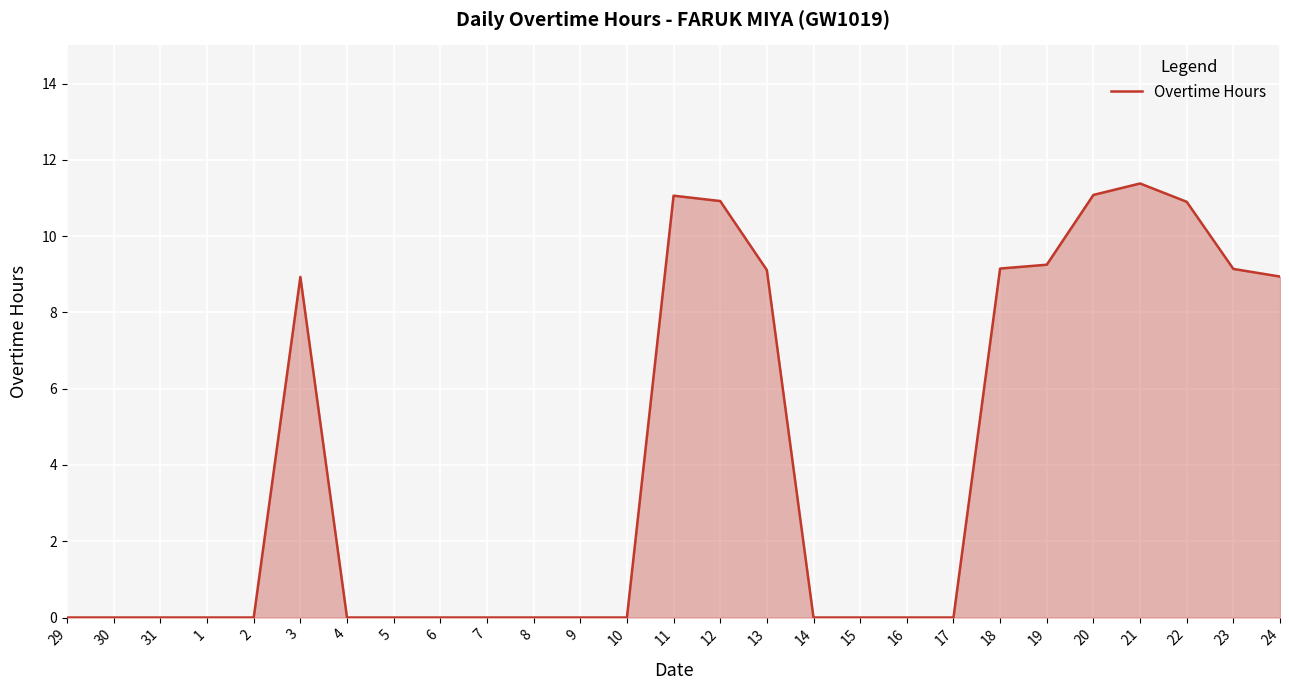

Which has a higher value, 23 or 29?

23